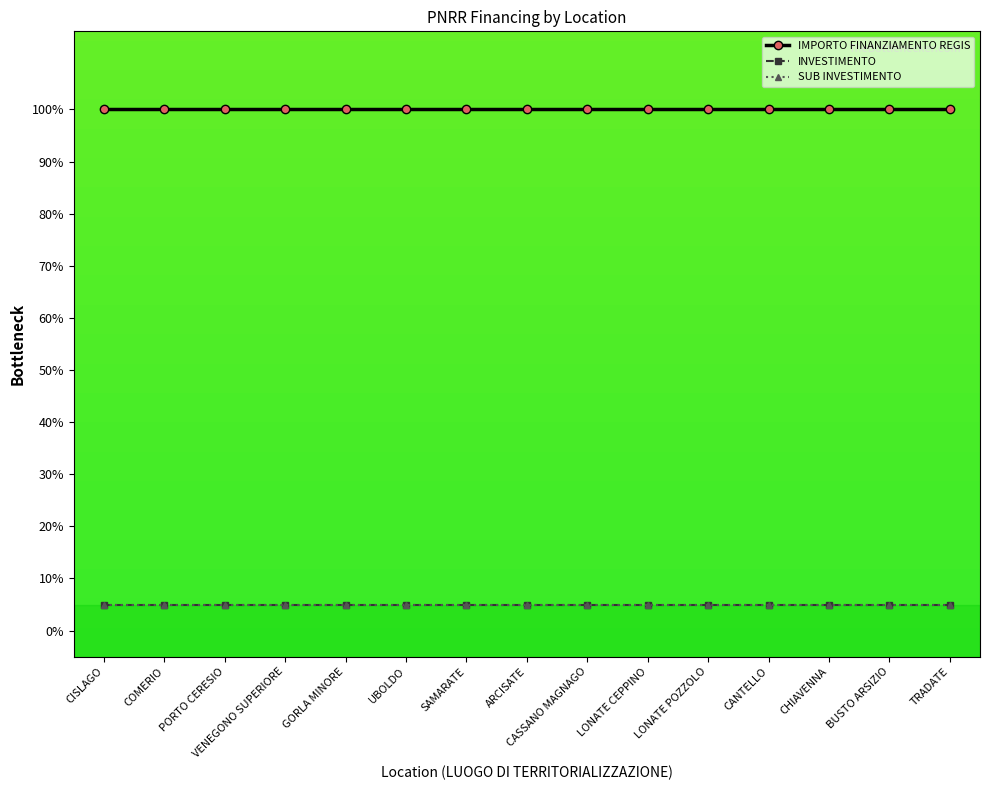

What is the lowest value of the INVESTIMENTO series?

5